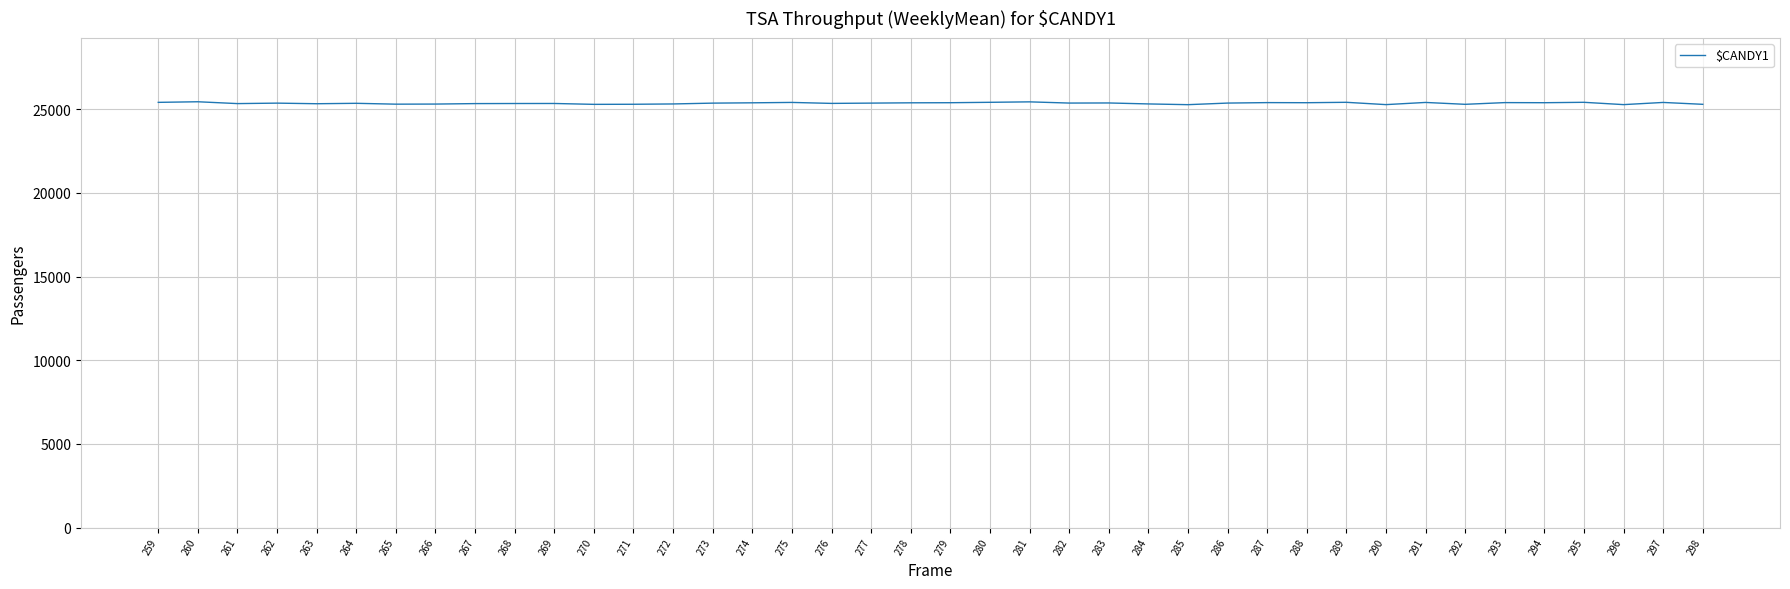

What is the minimum value shown in the chart?

25268